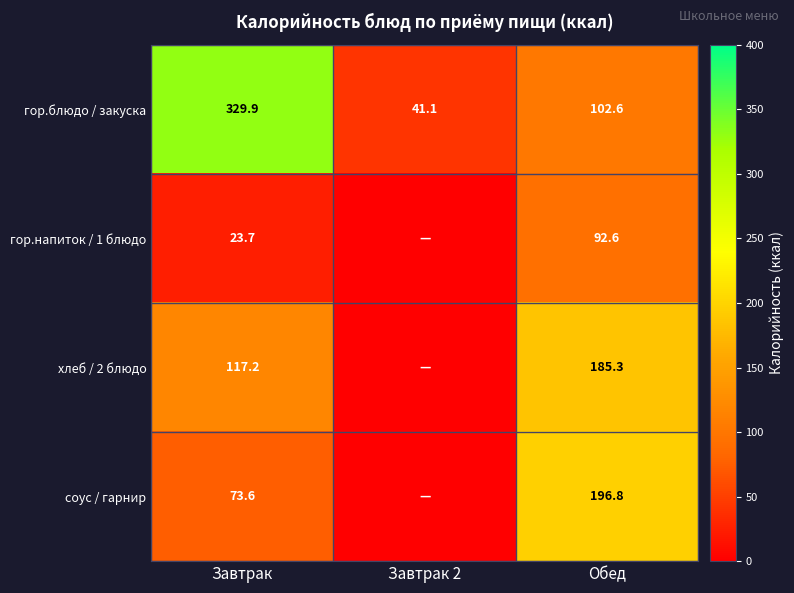

What is the average value of the гор.блюдо / закуска series?

157.9